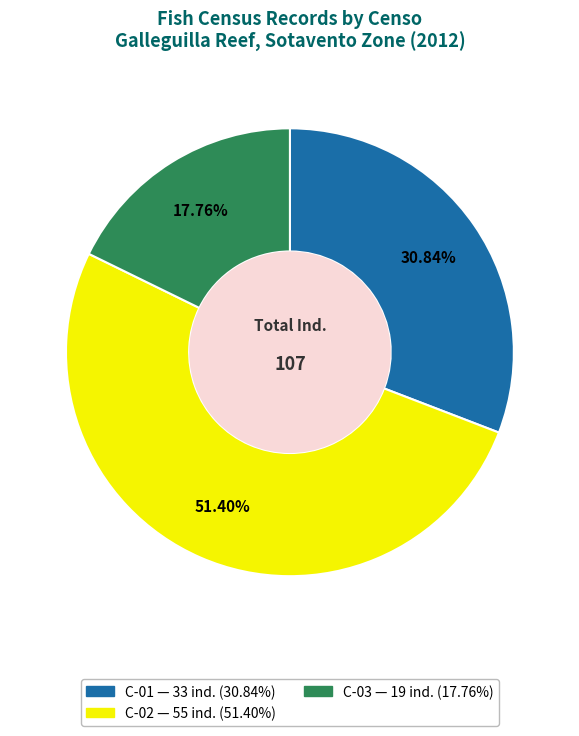

How many segments does this pie chart have?

3